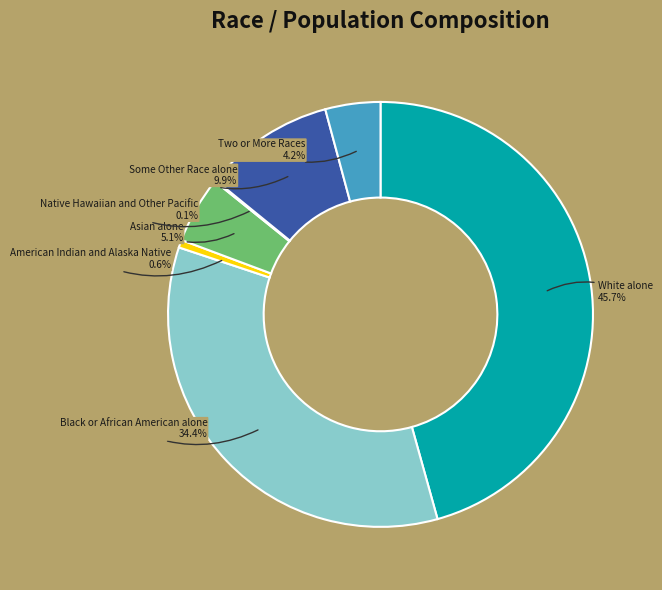

Does any single category account for the majority?

No